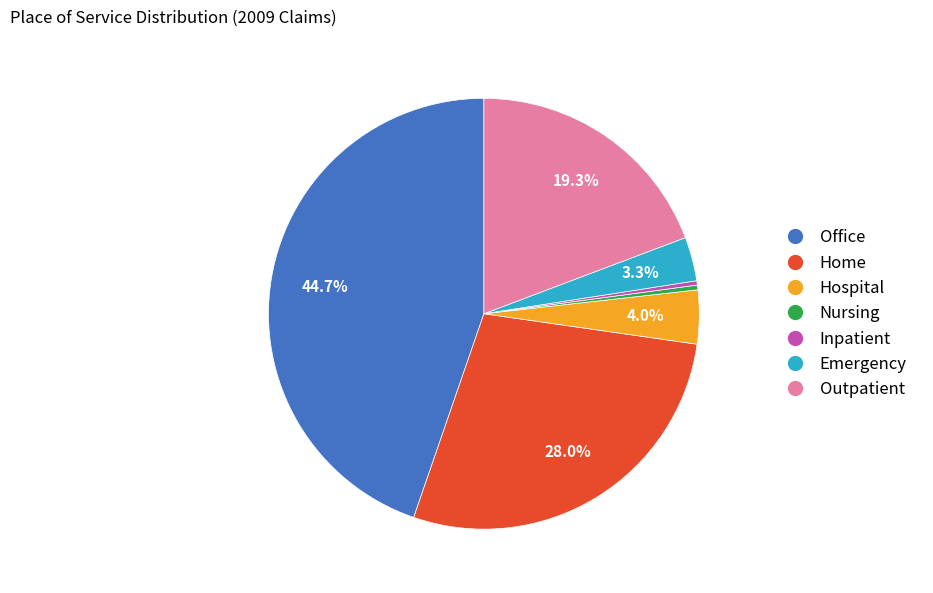

What percentage is NOT represented by Home?

72.0%